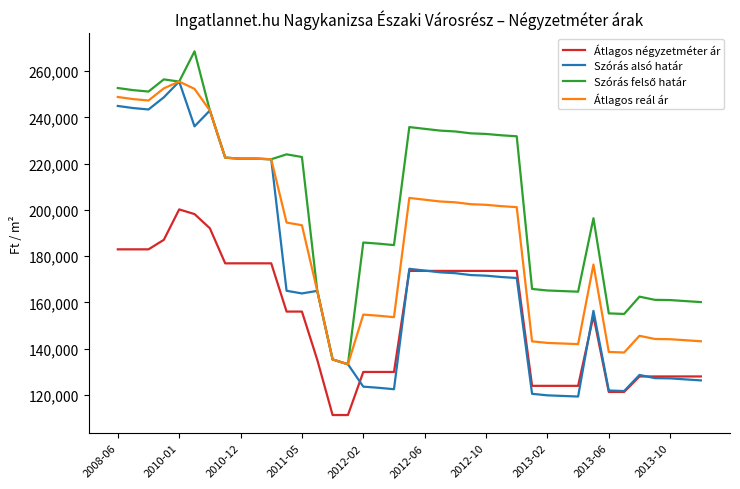

What is the maximum value shown in the chart?

268544